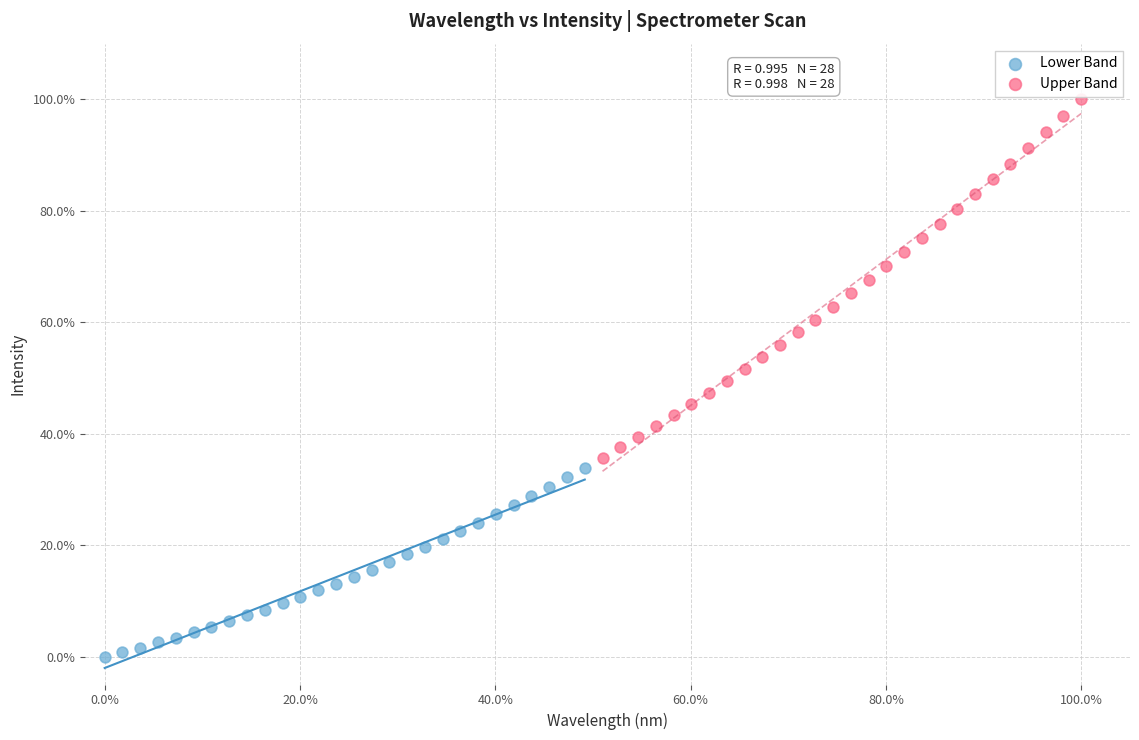

Which series has the largest Y range (max minus min)?

Upper Band